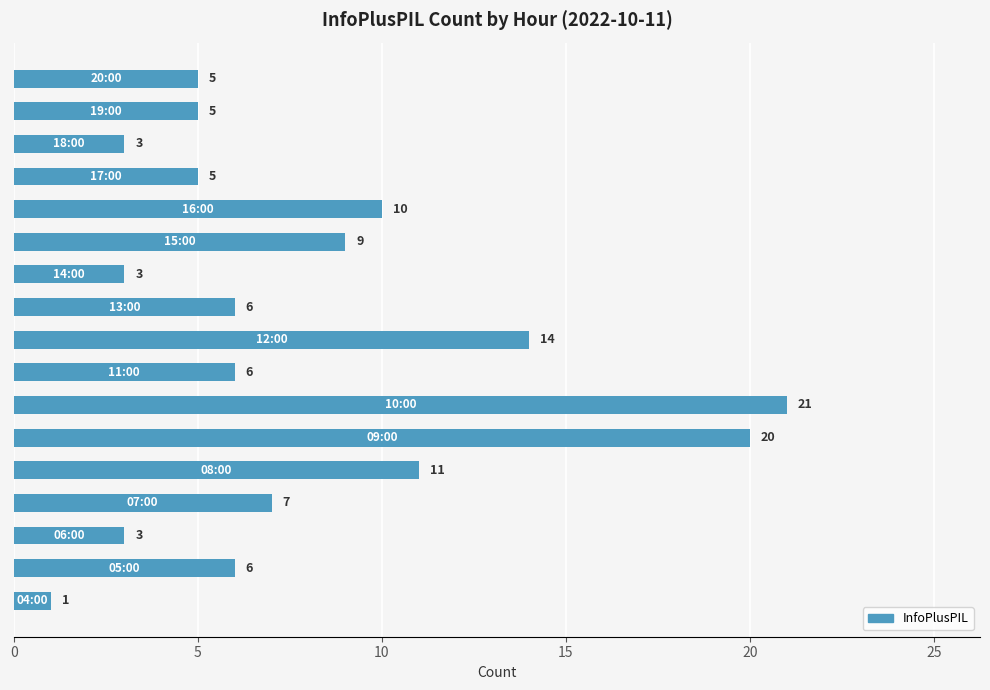

What is the difference between the maximum and second lowest values?

18